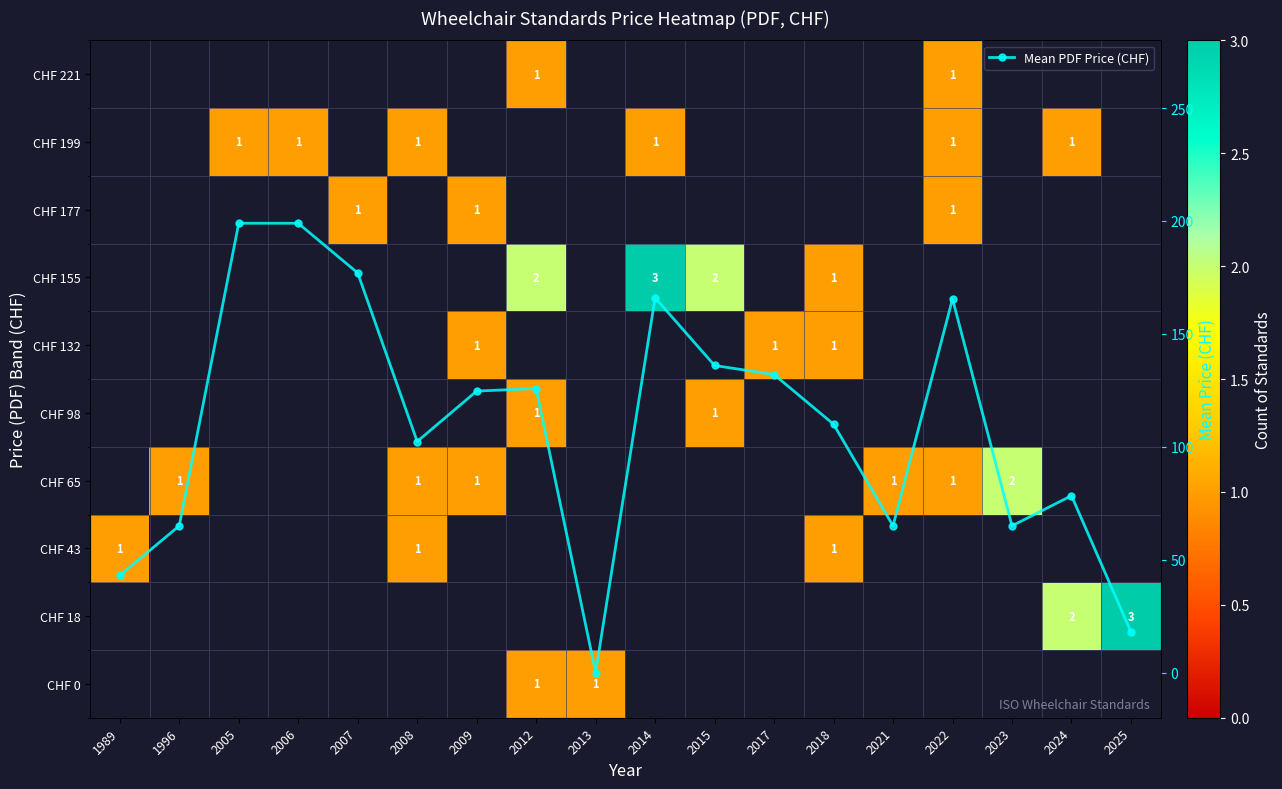

Rank the series by their maximum value, from lowest to highest.

CHF 0, CHF 18, CHF 43, CHF 65, CHF 98, CHF 132, CHF 155, CHF 177, CHF 199, CHF 221, Mean PDF Price (CHF)